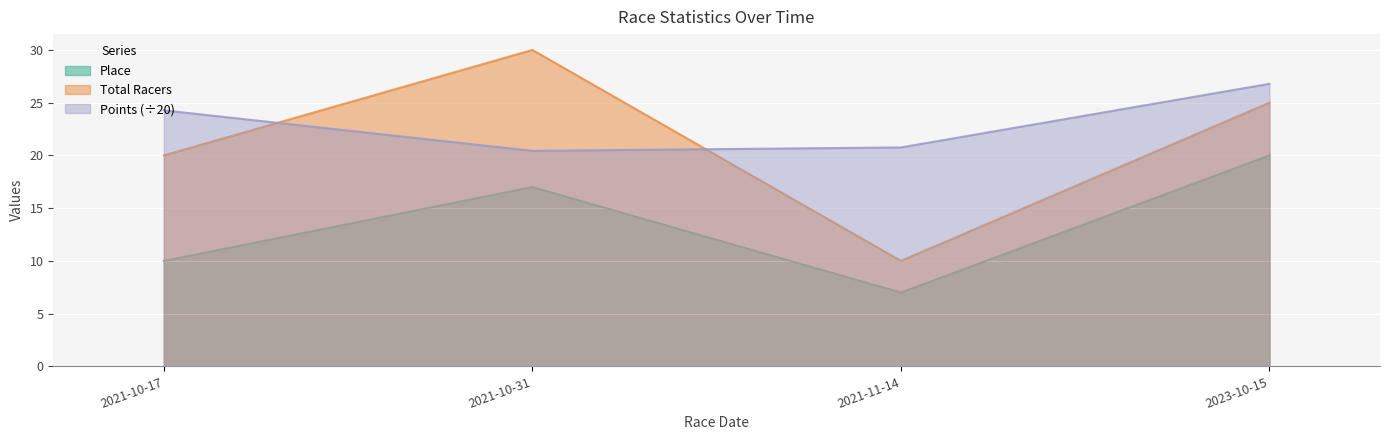

True or false: Points has more than 0 interior local peaks.

False